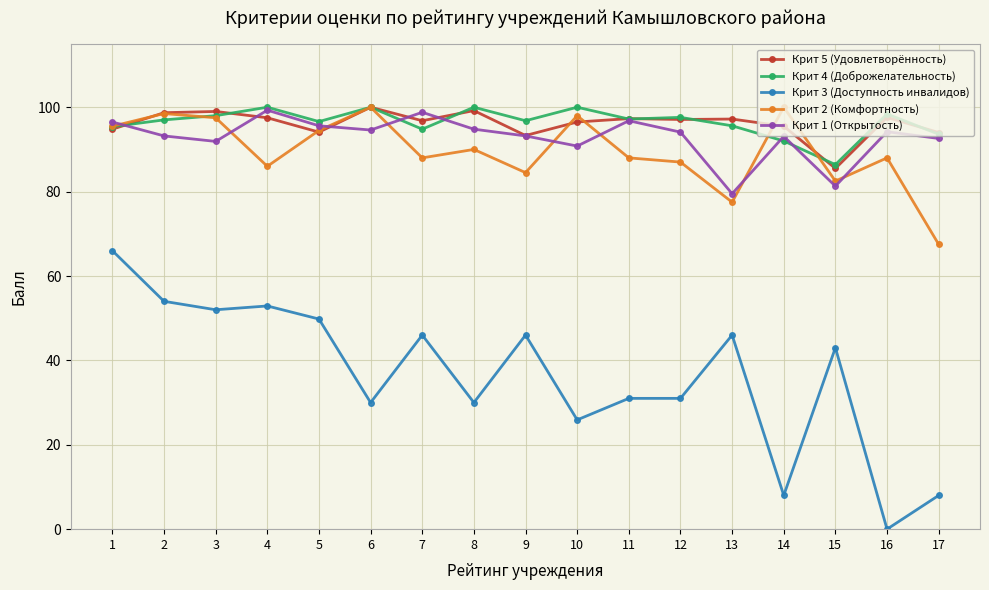

The value of Крит 5 (Удовлетворённость) at 15 is 52.4. True or false?

False